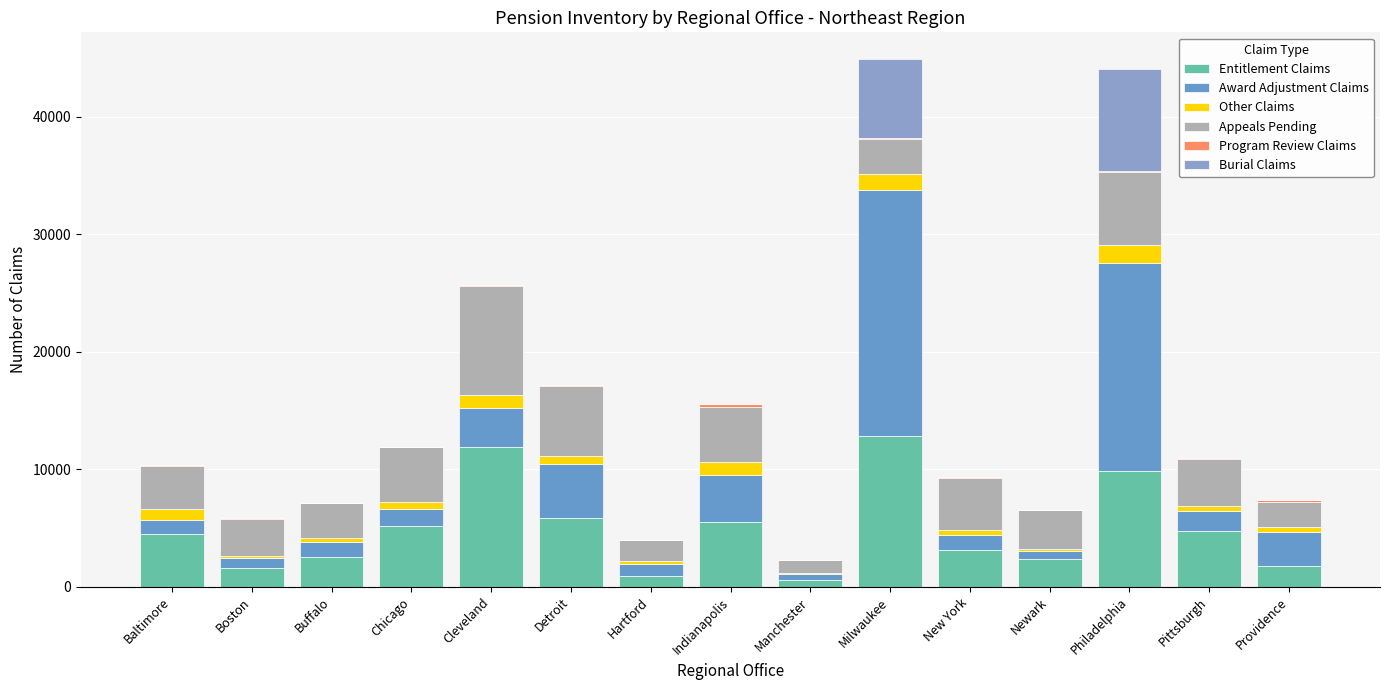

Does the chart contain stacked bars?

Yes